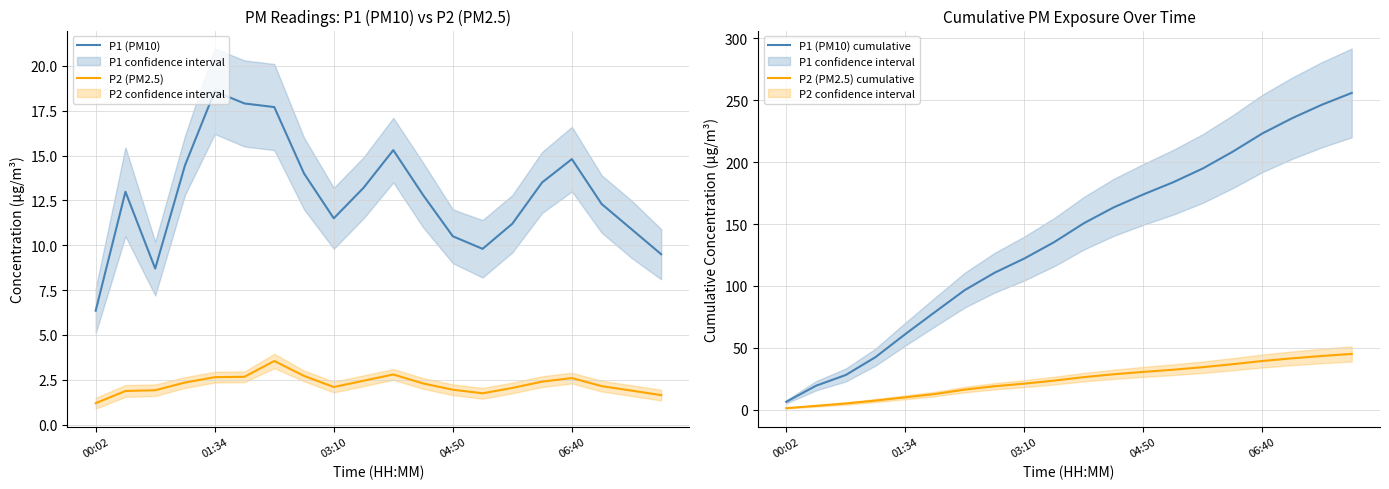

Is it true that P2 (PM2.5) cumulative equals 29.4 at 19?

False